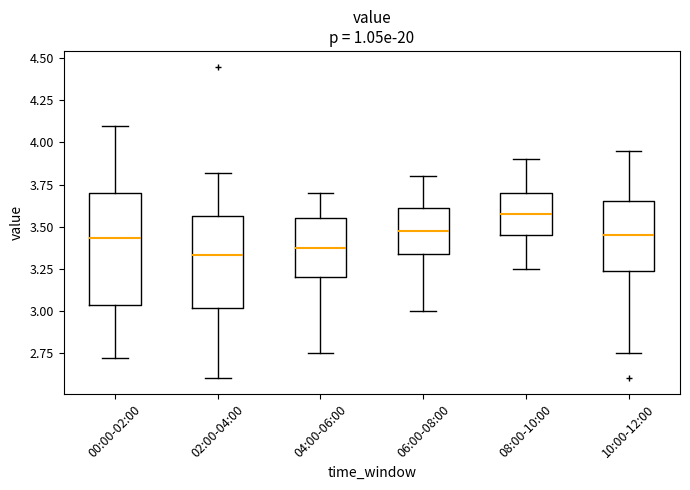

Reading left to right, transcribe this box plot: for each box, give where its median line is, the range the box spans, and where its two whiskers end, as read against the y-axis. The values are not printed on the chart, so give them approximately, as read against the axis.

00:00-02:00: median 3.45, box 3.05 to 3.70, whiskers 2.70 to 4.10
02:00-04:00: median 3.35, box 3.00 to 3.55, whiskers 2.60 to 3.80
04:00-06:00: median 3.40, box 3.20 to 3.55, whiskers 2.75 to 3.70
06:00-08:00: median 3.50, box 3.35 to 3.60, whiskers 3.00 to 3.80
08:00-10:00: median 3.60, box 3.45 to 3.70, whiskers 3.25 to 3.90
10:00-12:00: median 3.45, box 3.25 to 3.65, whiskers 2.75 to 3.95